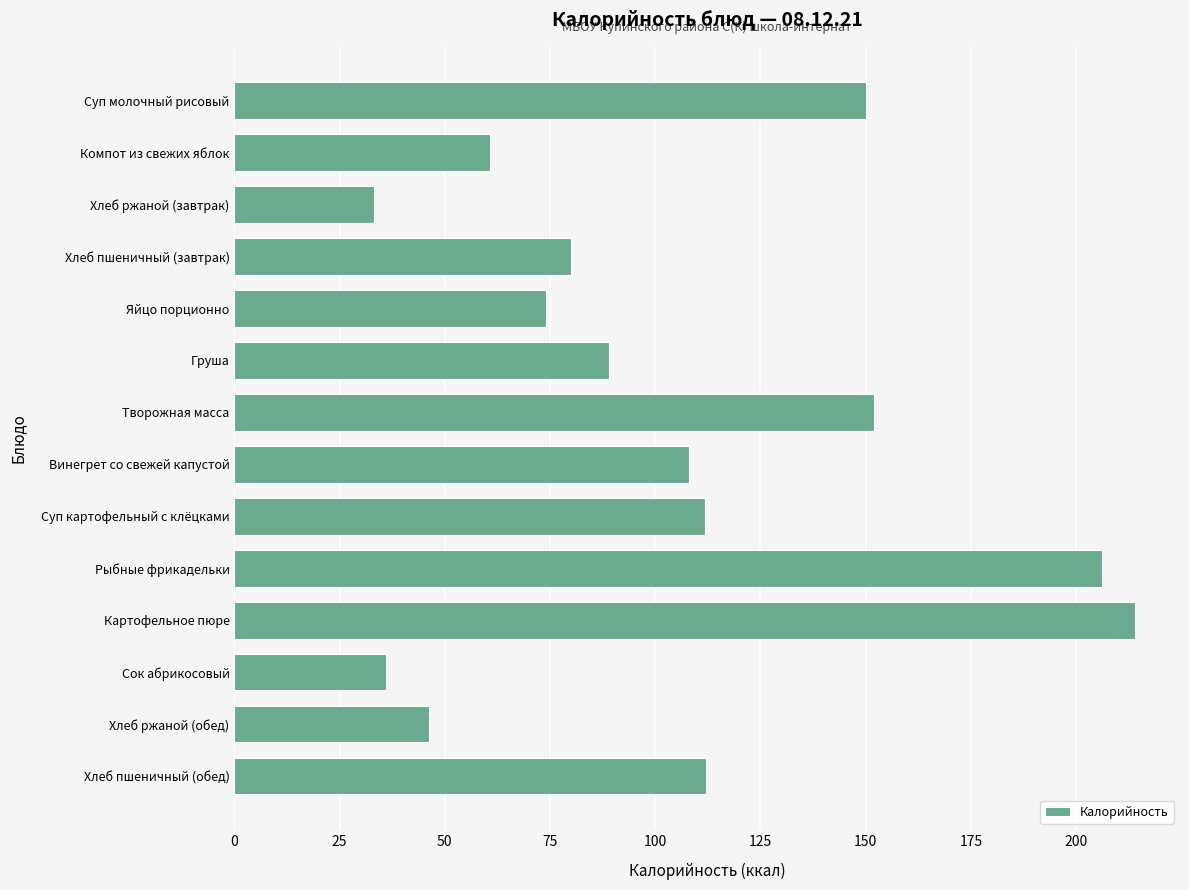

What is the change in value from Хлеб пшеничный (завтрак) to Рыбные фрикадельки?

+126.0